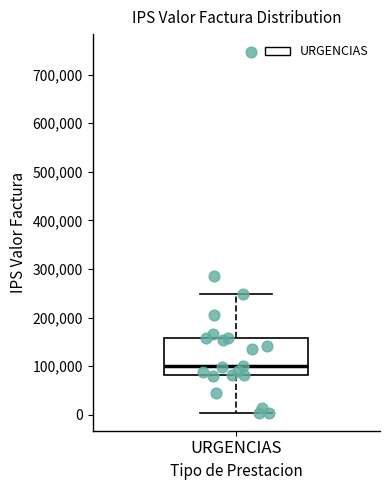

Read this box plot against the y-axis: the position of the median line, the range covered by the box, and the ends of both whiskers. The values are not printed on the chart, so give them approximately, as read against the axis.

median 100000, box 80000 to 160000, whiskers 0 to 250000